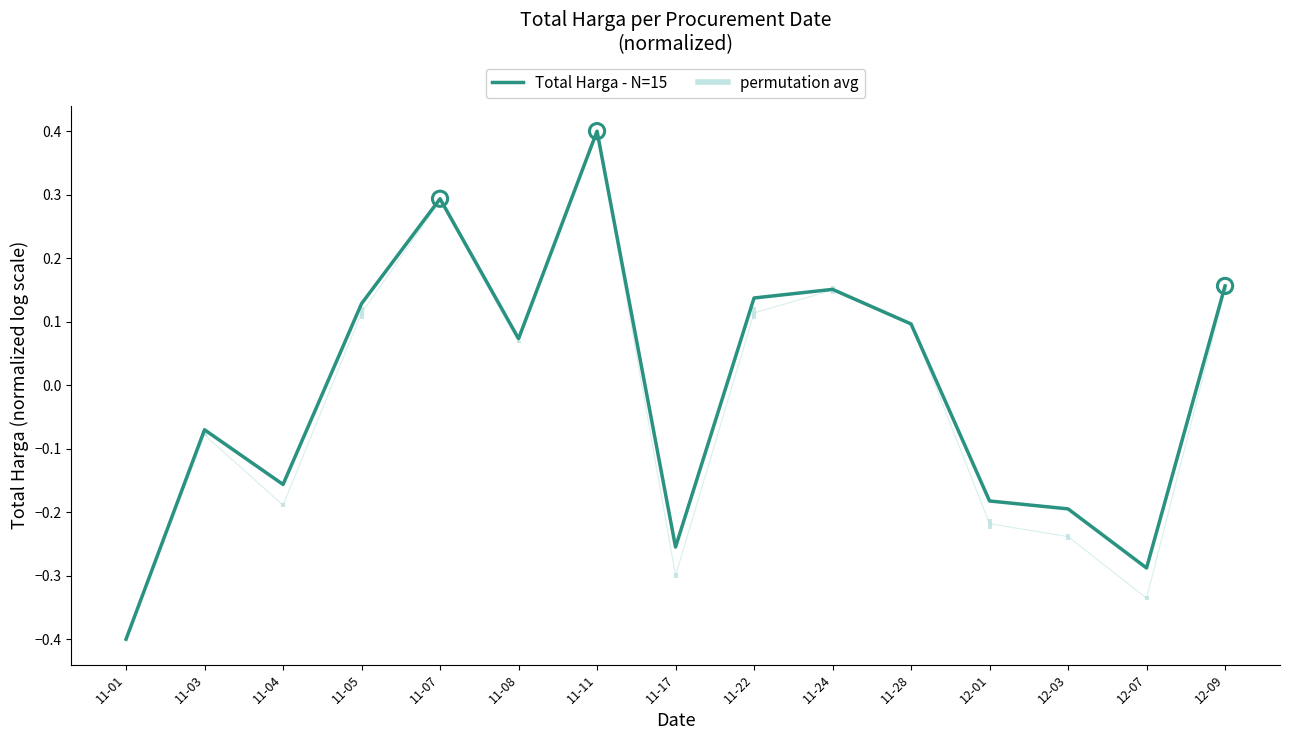

Which series has the largest total across all categories?

Total Harga - N=15